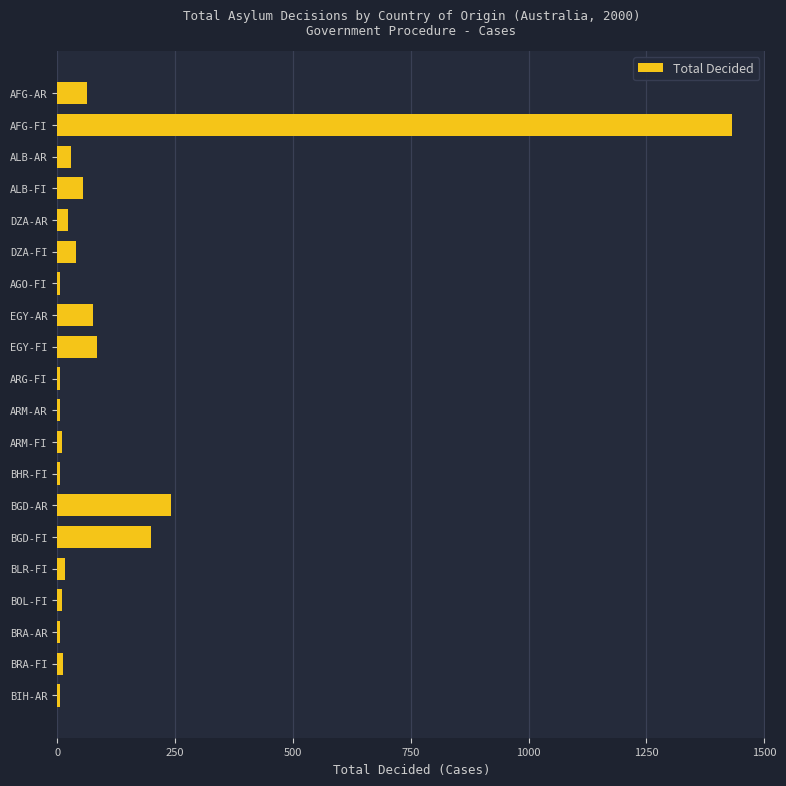

Between BGD-AR and BRA-FI, which is larger?

BGD-AR